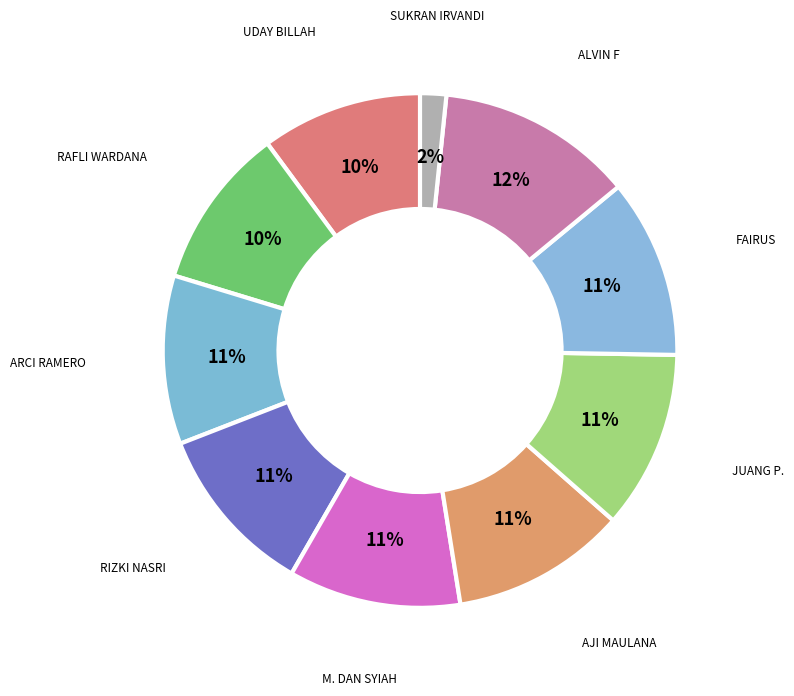

What is the smallest slice in the pie chart?

SUKRAN IRVANDI